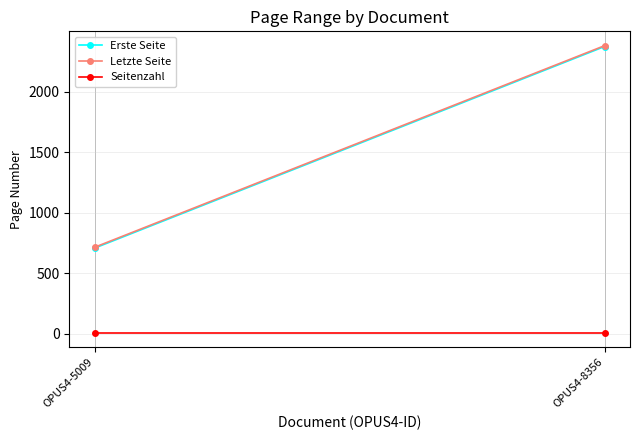

Is it true that Seitenzahl equals 7 at OPUS4-8356?

True